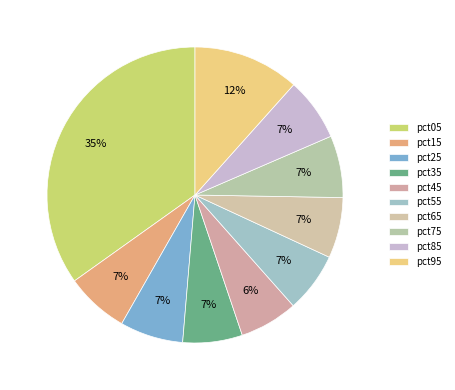

Does pct85 represent more than half of the total?

No